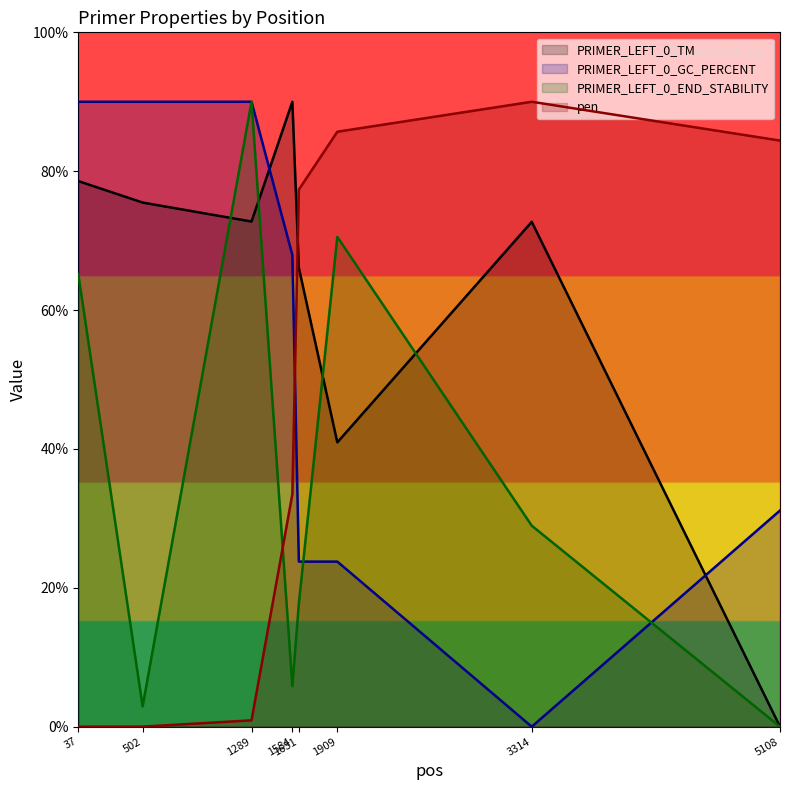

Which series has the widest spread of values?

PRIMER_LEFT_0_TM